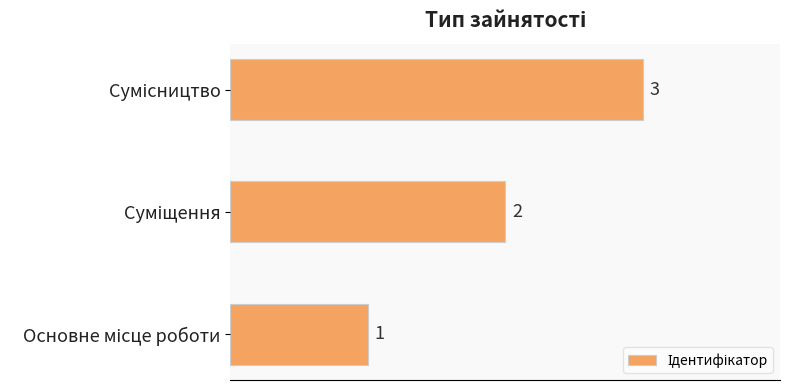

What is the smallest value displayed?

1